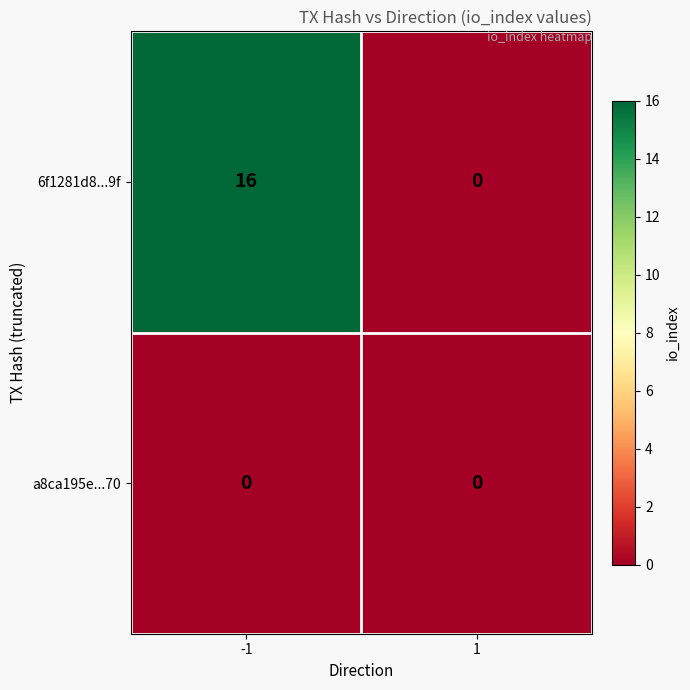

Which series has the widest spread of values?

6f1281d8...9f